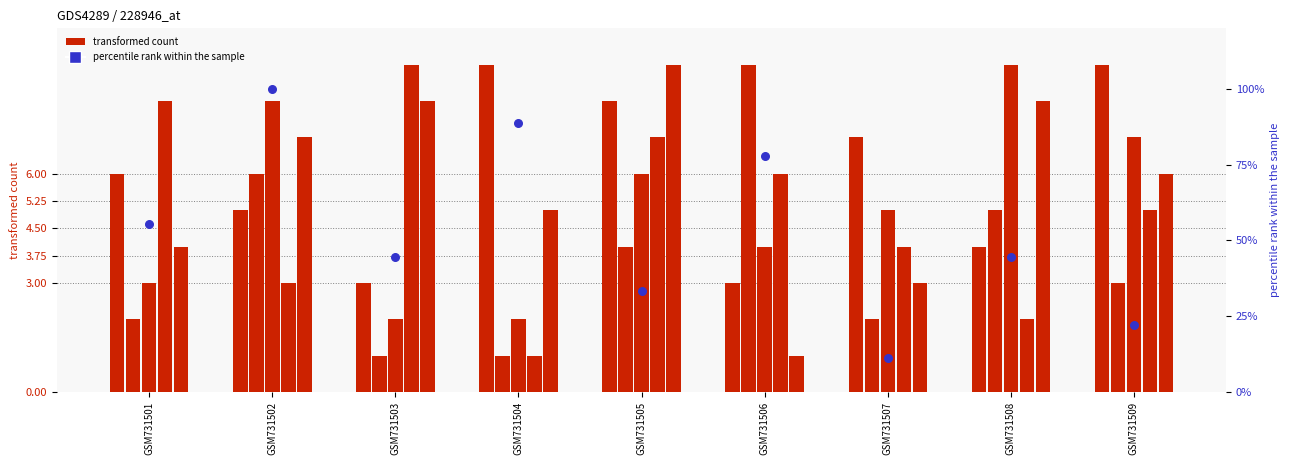

Which series reaches the minimum Y coordinate?

col_5